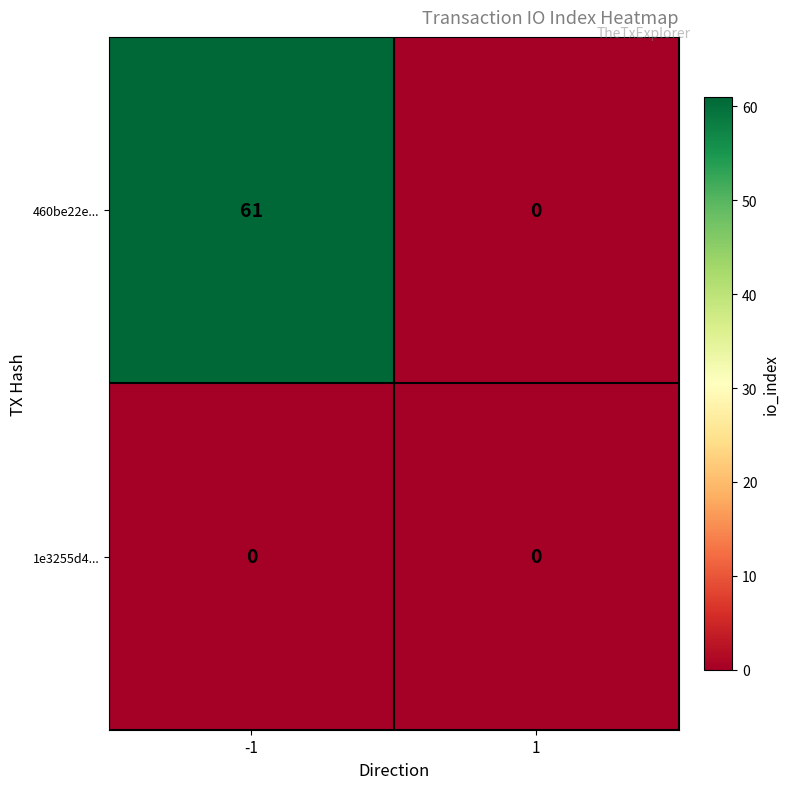

True or false: 460be22e... has a value of 0 at 1.

True